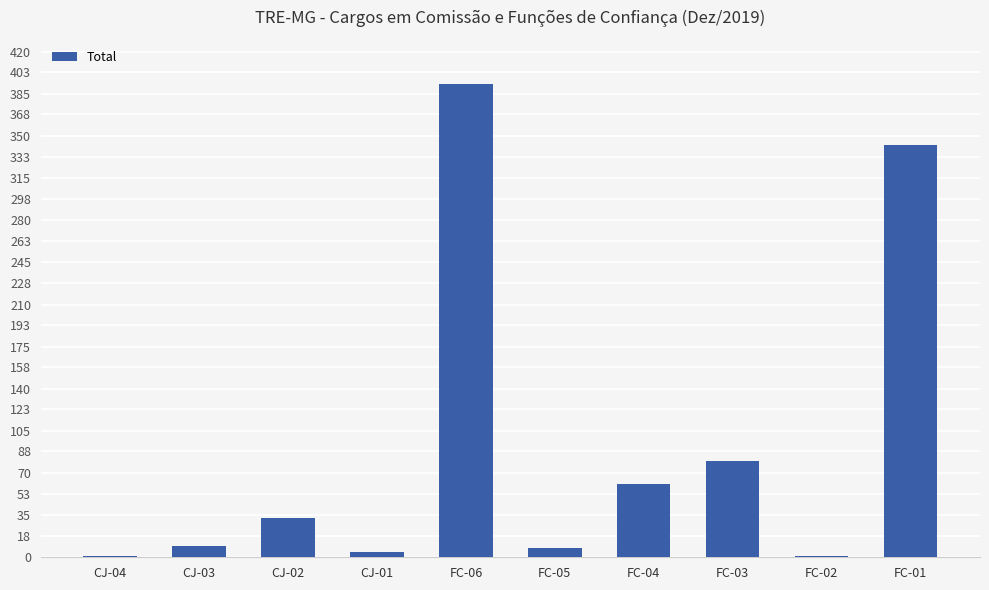

Where is the data nearest to the value 197?

FC-03